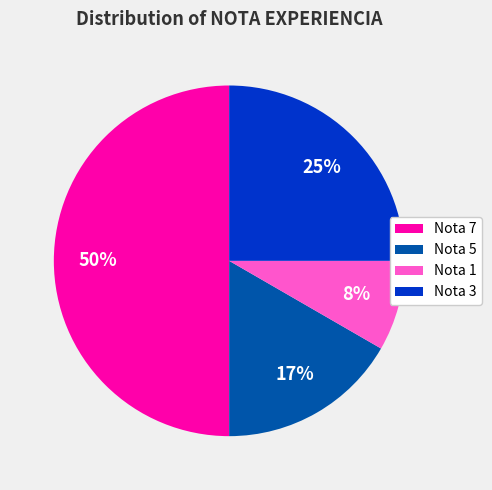

Does Nota 3 represent more than half of the total?

No